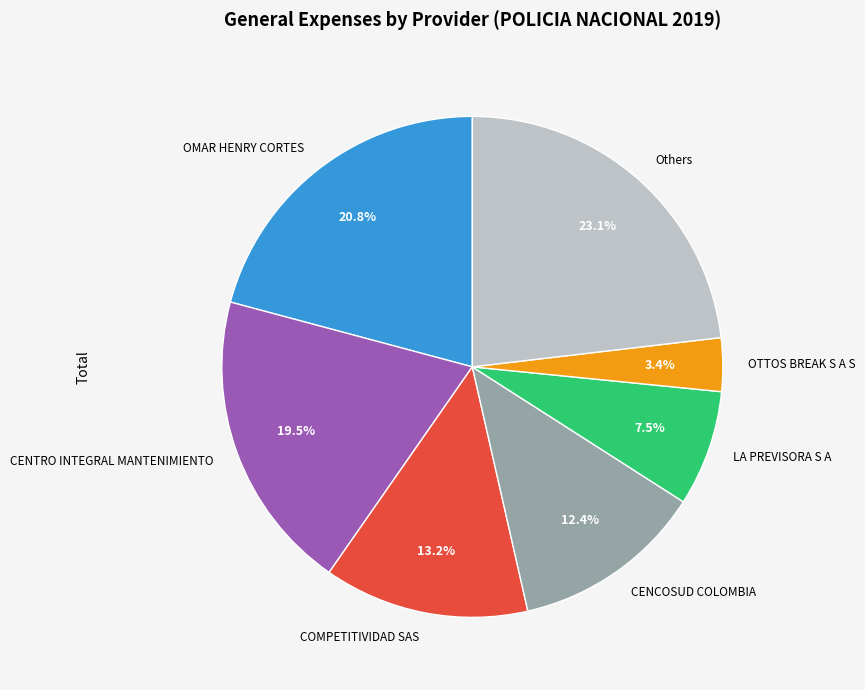

How many segments does this pie chart have?

7